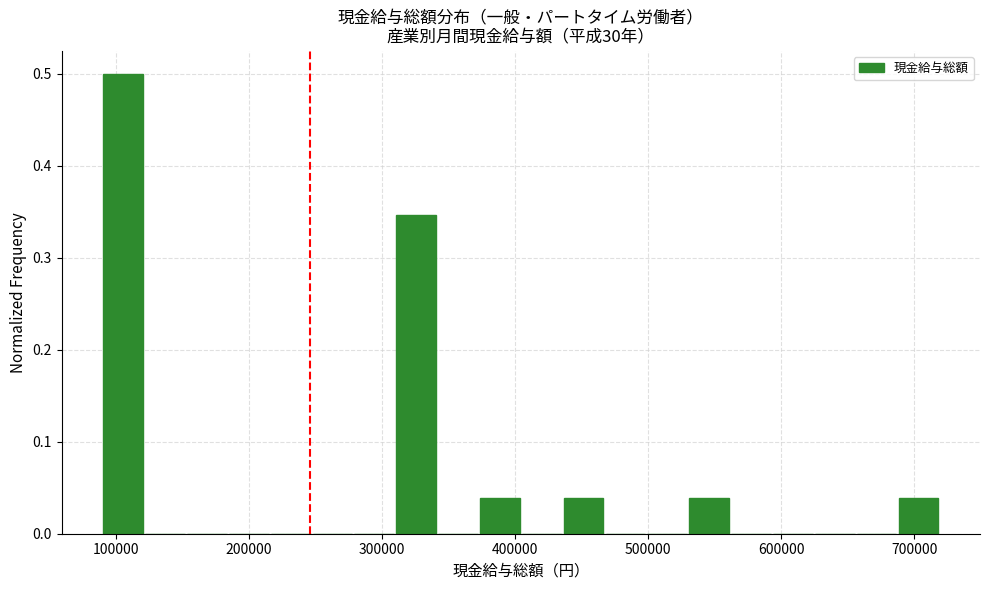

Read against the x-axis, roughly where is the centre of the tallest bar?

110000